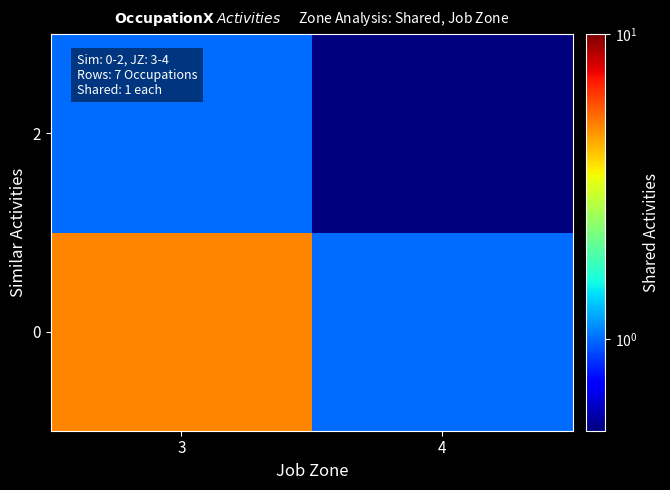

Count the number of categories in the chart.

2